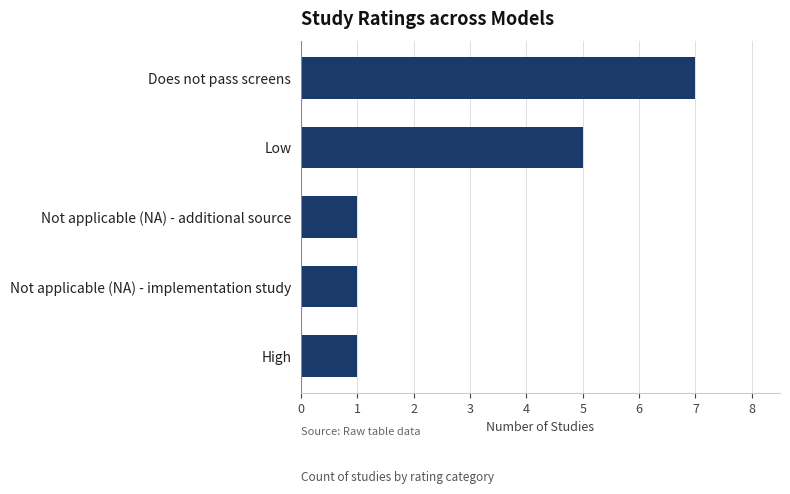

Count the values in the range 1 to 5.

4